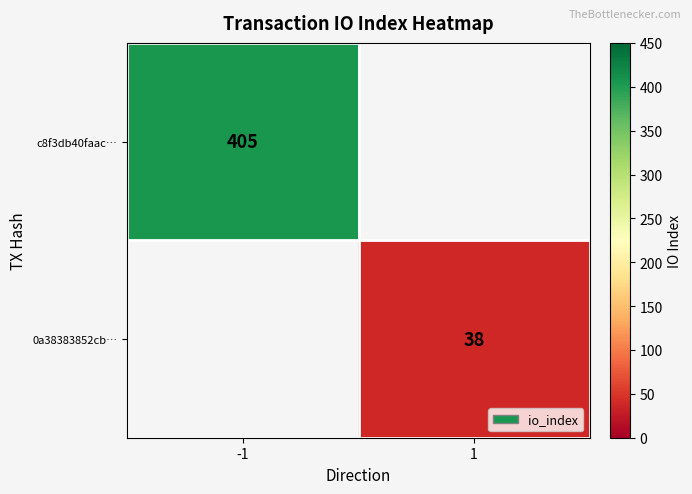

Is the value of c8f3db40faac… at -1 greater than the value of 0a38383852cb… at 1?

Yes